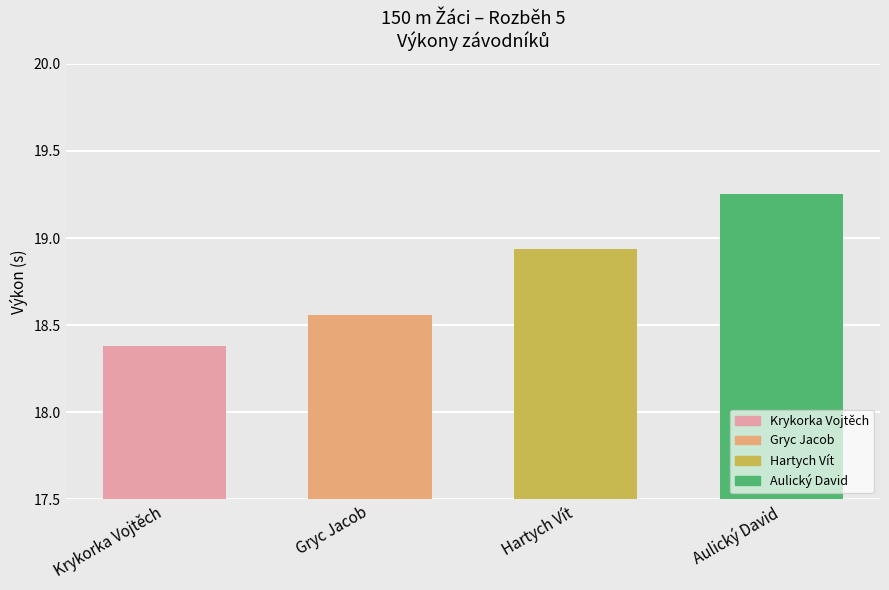

What is the value of the 1st bar from the left?

18.4